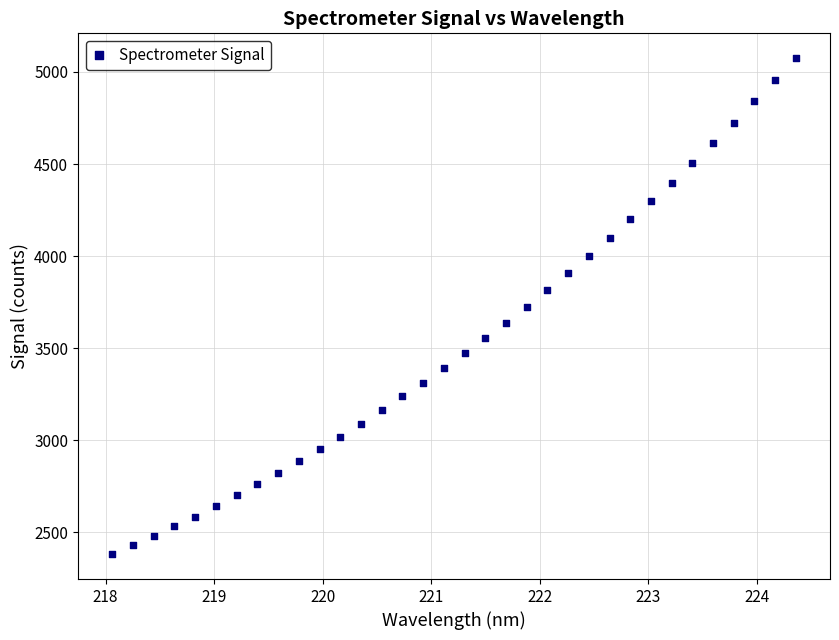

What is the range of X values (max minus min)?

6.3